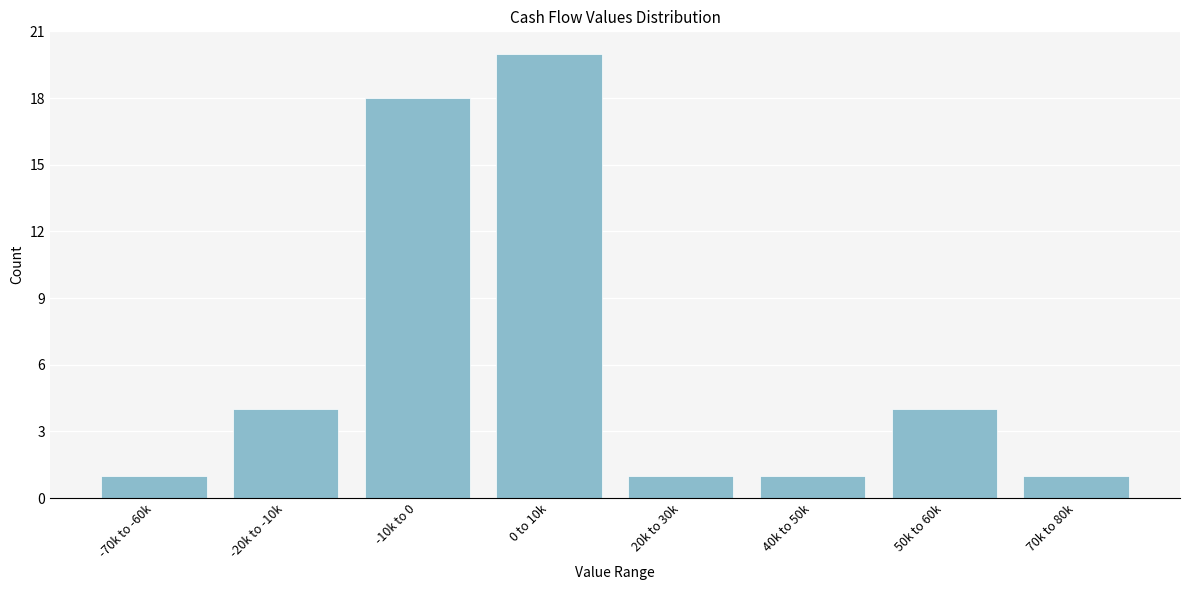

Reading left to right, list all the values displayed in this chart.

-70k to -60k=1	-20k to -10k=4	-10k to 0=18	0 to 10k=20	20k to 30k=1	40k to 50k=1	50k to 60k=4	70k to 80k=1